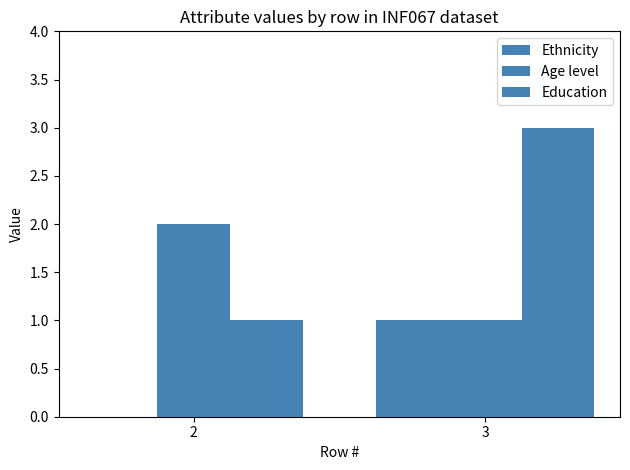

How many positive values does the Ethnicity series have?

1